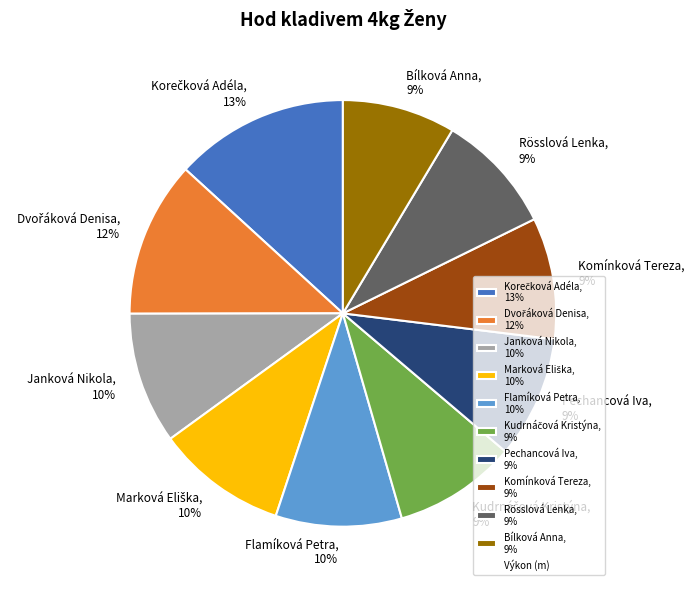

The Janková Nikola, 10% slice represents 23% of the pie. True or false?

False